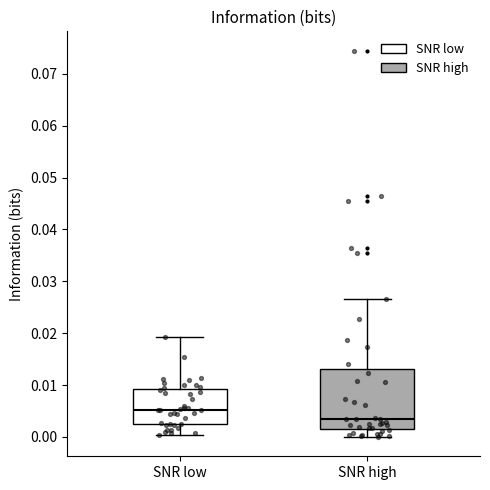

Where does the lower whisker of the box for SNR low end on the y-axis? The values are not printed on the chart, so give them approximately, as read against the axis.

0.000